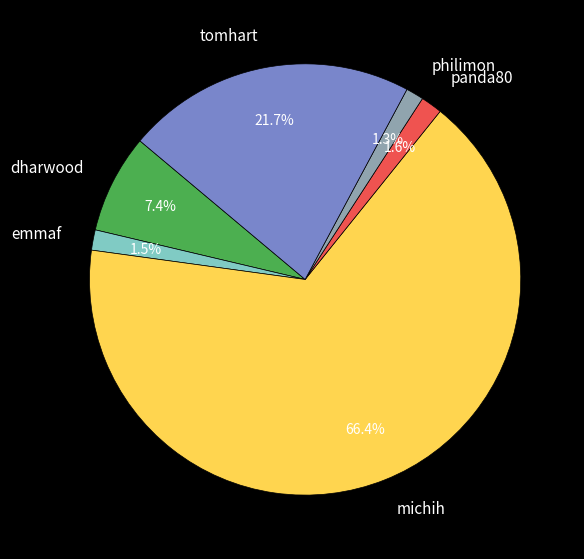

What is the total percentage of dharwood and panda80?

9.0%